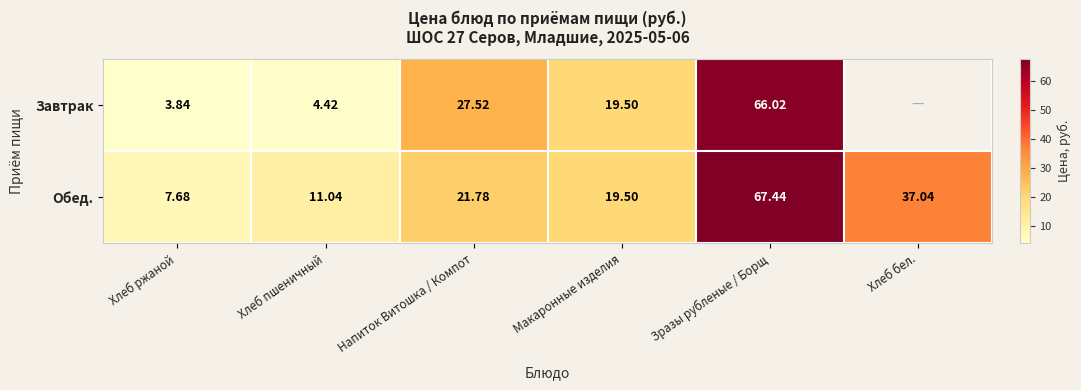

The value of Завтрак at Хлеб пшеничный is 4.4. True or false?

True